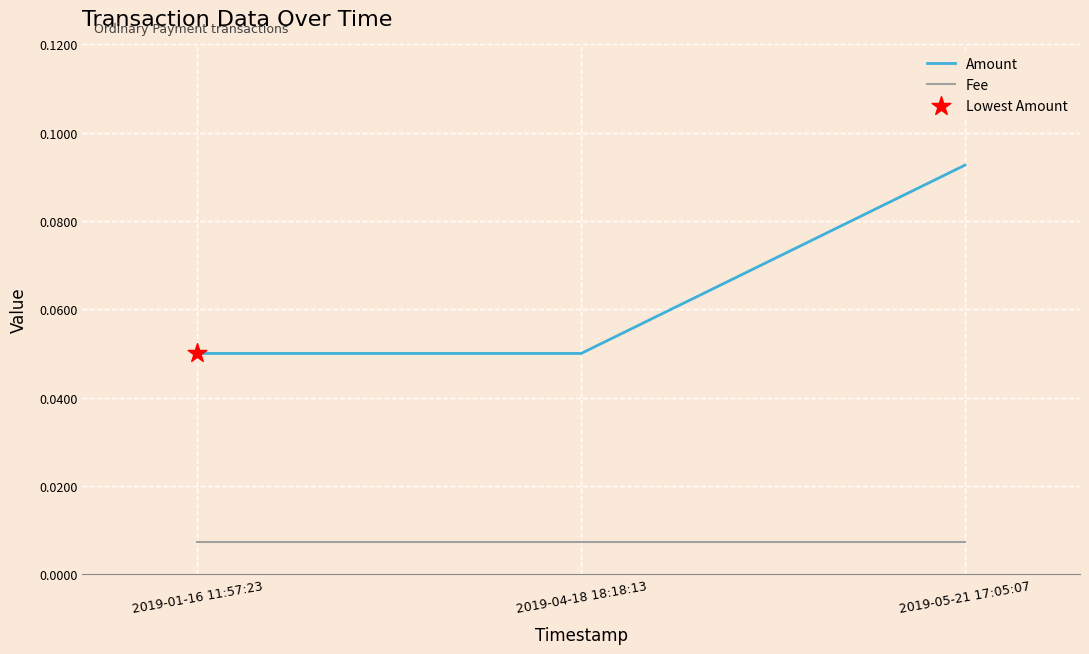

At which category is the sum across all series the highest?

2019-05-21 17:05:07